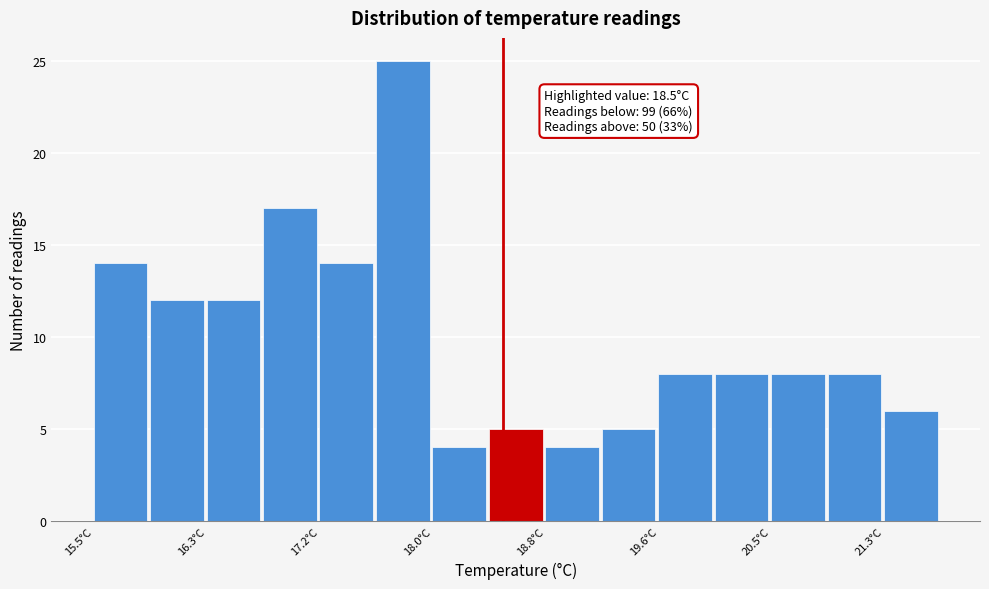

Over which range of the x-axis is the bar tallest?

17.6 to 18.0